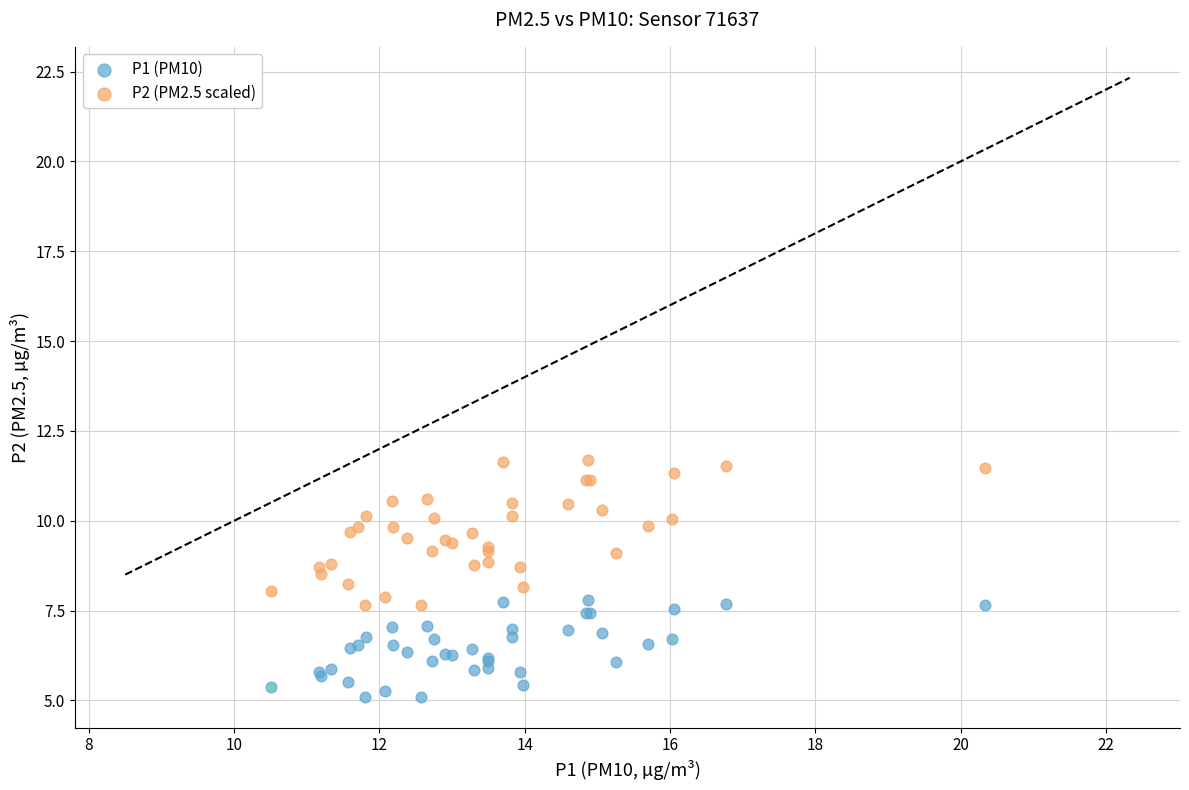

What is the X range (max minus min) for the scatter plot?

9.8